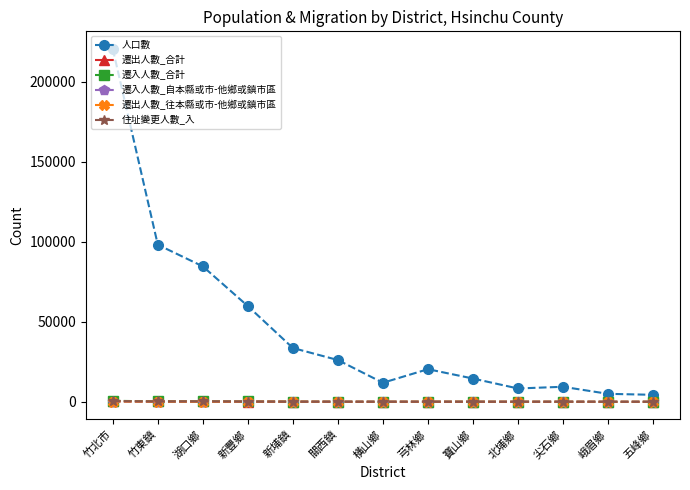

Is the value of 遷出人數_合計 at 竹北市 greater than the value of 人口數 at 關西鎮?

No